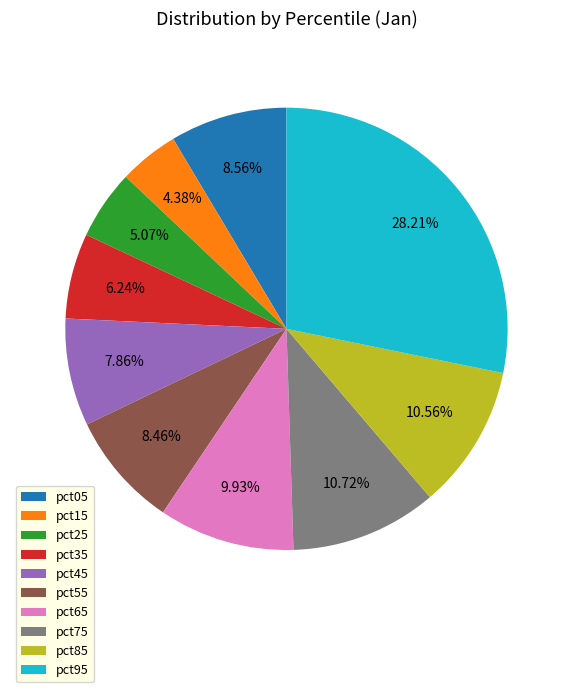

Does pct45 represent more than half of the total?

No